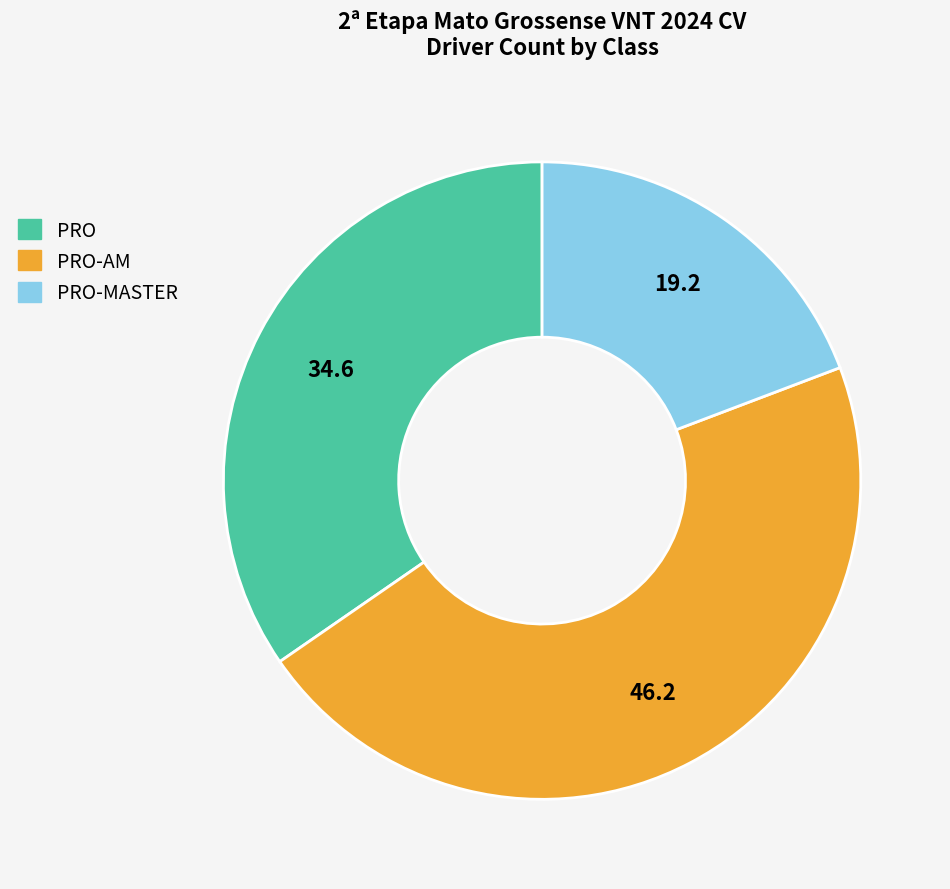

Is there a majority slice in this chart?

No